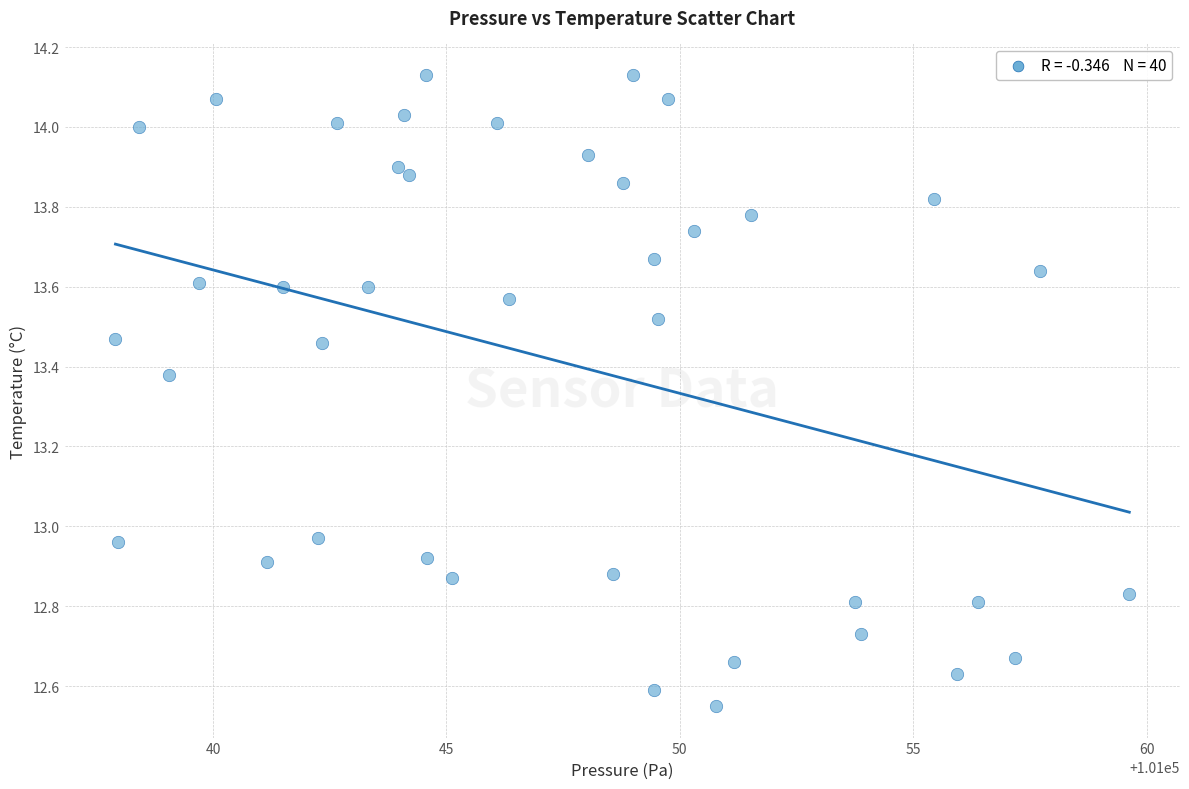

What is the range of X values (max minus min)?

21.7